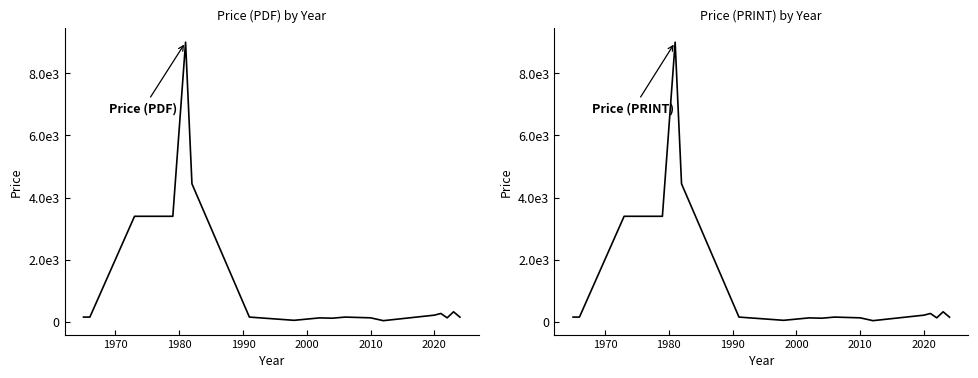

How many interior local peaks does the Price (PDF) series have?

5